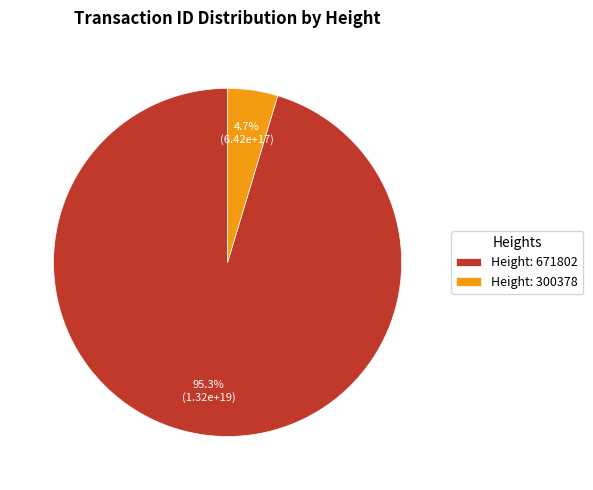

What is the majority slice?

Height: 671802